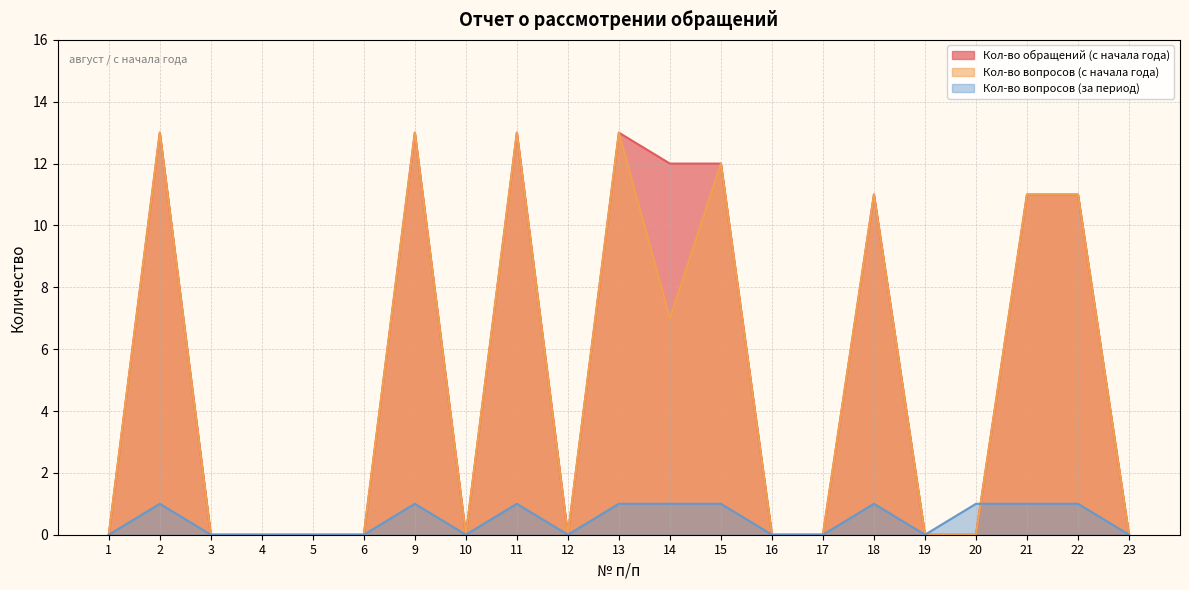

What is the difference between the highest and lowest values at 9?

12